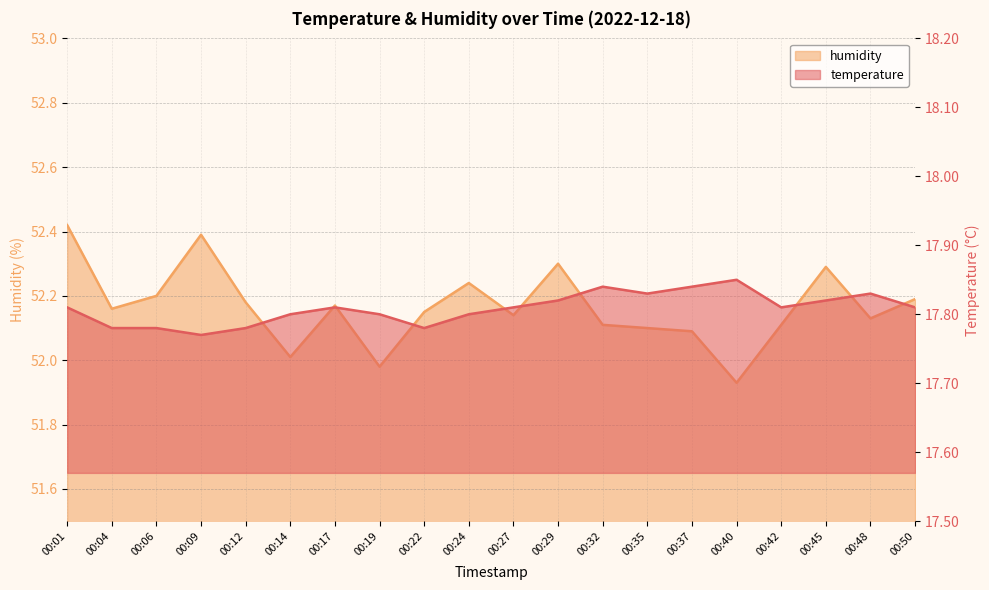

At 00:24, list the series in order from largest to smallest.

humidity, temperature